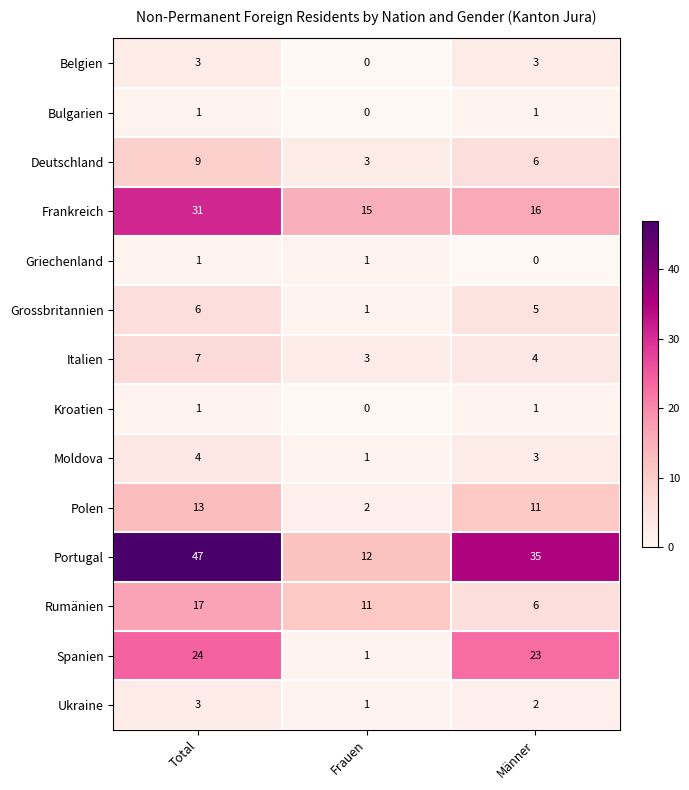

What is the total value across all series at Total?

167